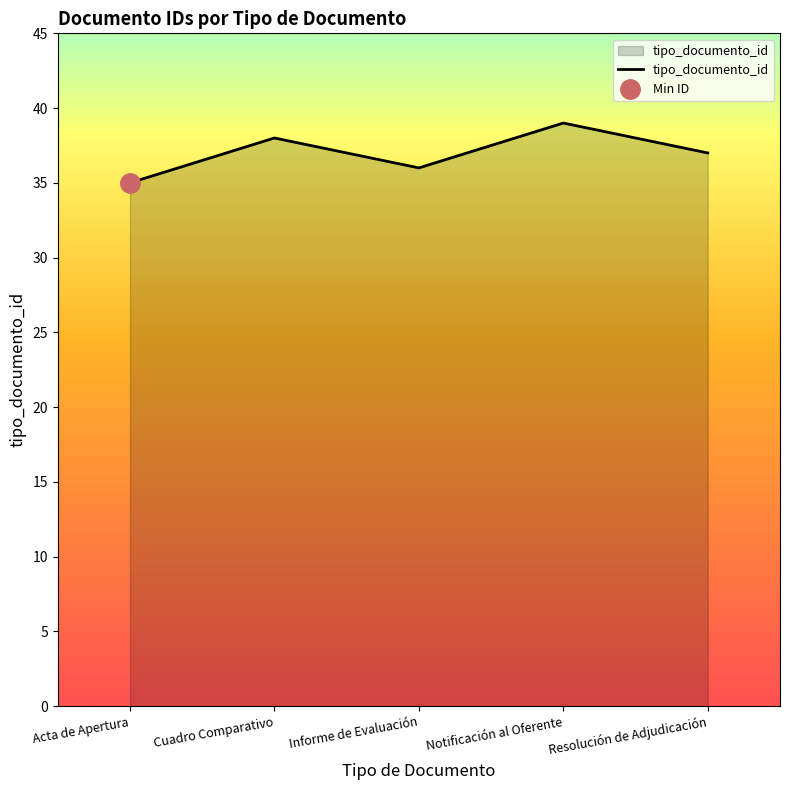

What value does the tipo_documento_id series have at Notificación al Oferente?

39